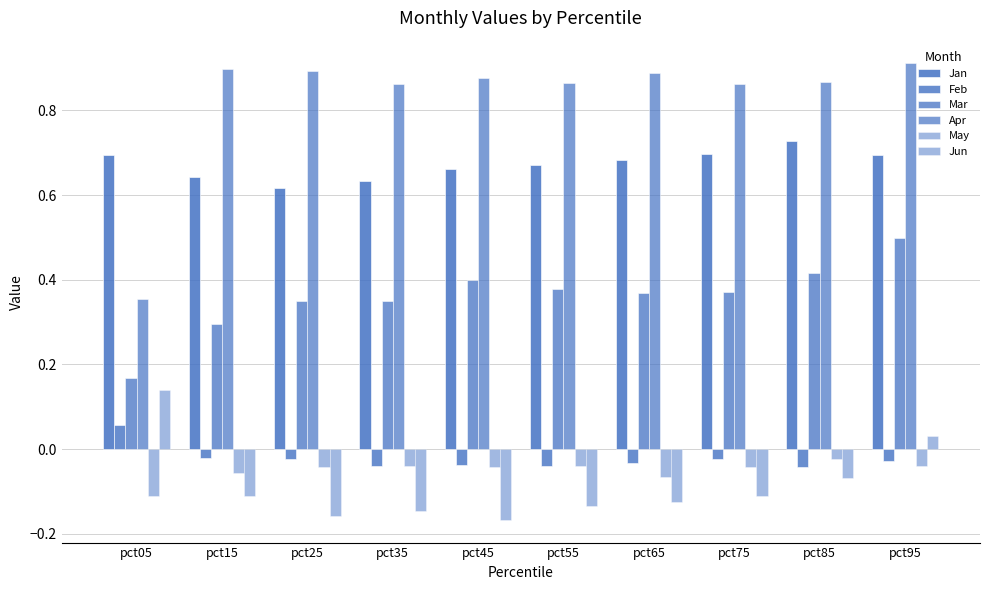

Reading left to right, what are all the values shown in this chart?

Jan: 0.7	0.6	0.6	0.6	0.7	0.7	0.7	0.7	0.7	0.7
Feb: 0.1	-0.0	-0.0	-0.0	-0.0	-0.0	-0.0	-0.0	-0.0	-0.0
Mar: 0.2	0.3	0.3	0.3	0.4	0.4	0.4	0.4	0.4	0.5
Apr: 0.4	0.9	0.9	0.9	0.9	0.9	0.9	0.9	0.9	0.9
May: -0.1	-0.1	-0.0	-0.0	-0.0	-0.0	-0.1	-0.0	-0.0	-0.0
Jun: 0.1	-0.1	-0.2	-0.1	-0.2	-0.1	-0.1	-0.1	-0.1	0.0